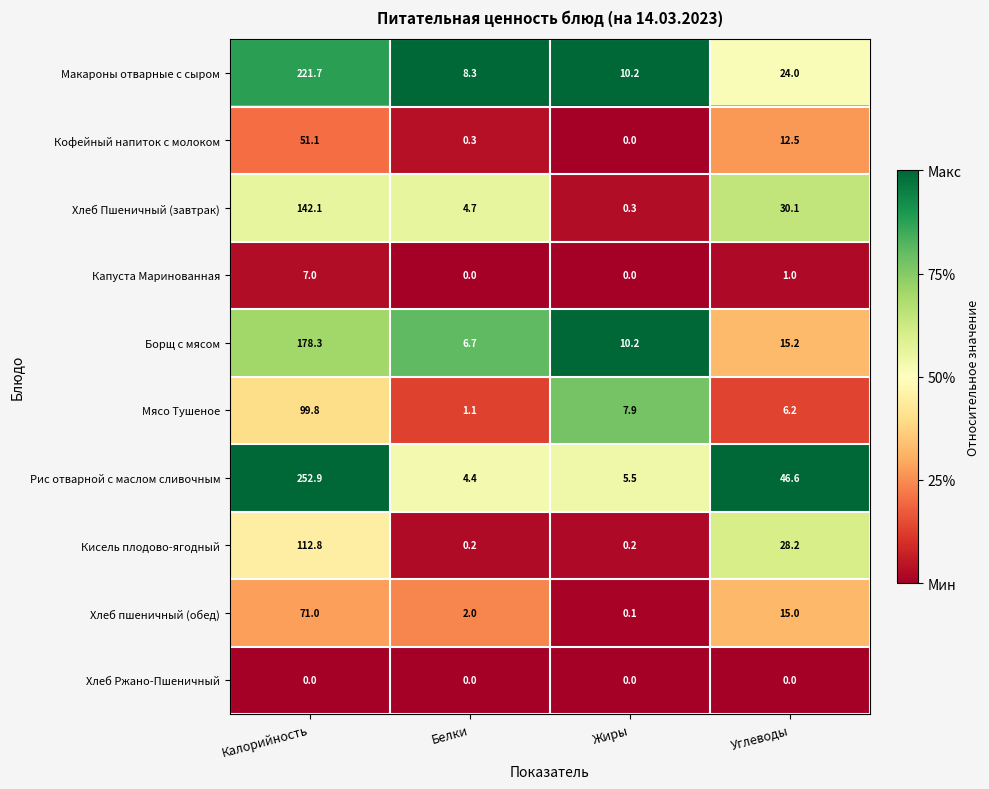

What is the difference between the maximum and second lowest values in the Кофейный напиток с молоком series?

50.8